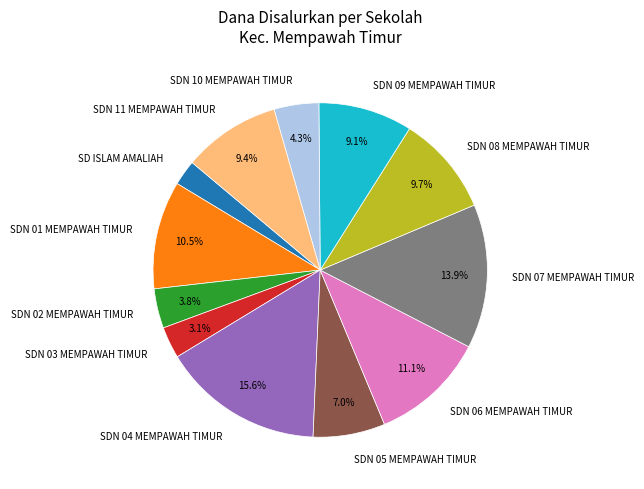

Is there a majority slice in this chart?

No